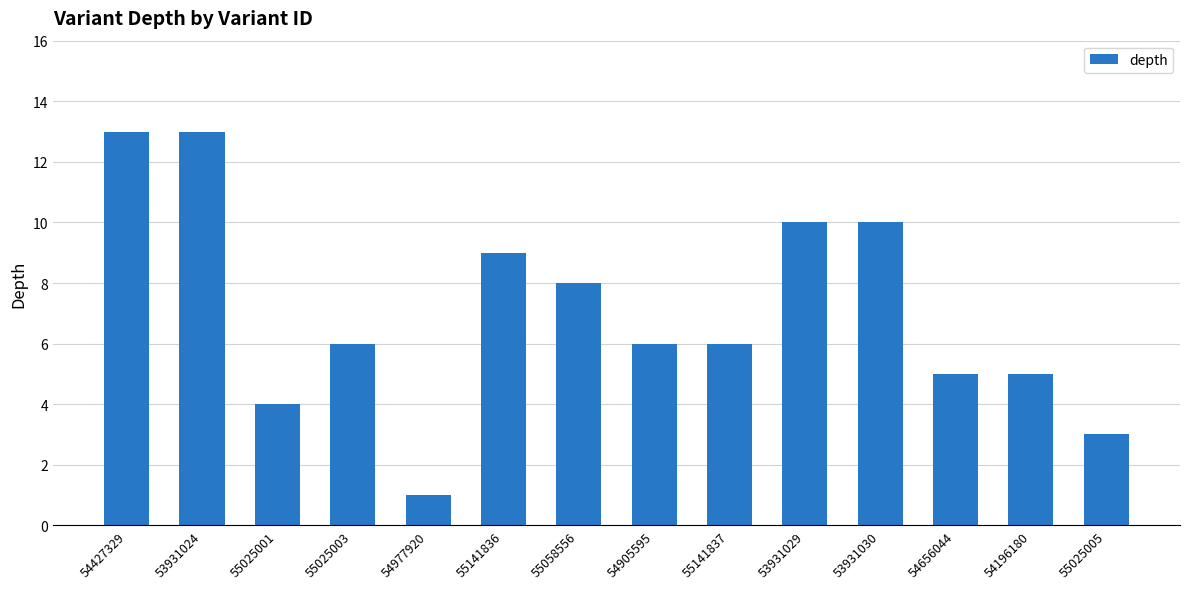

What is the minimum value shown in the chart?

1